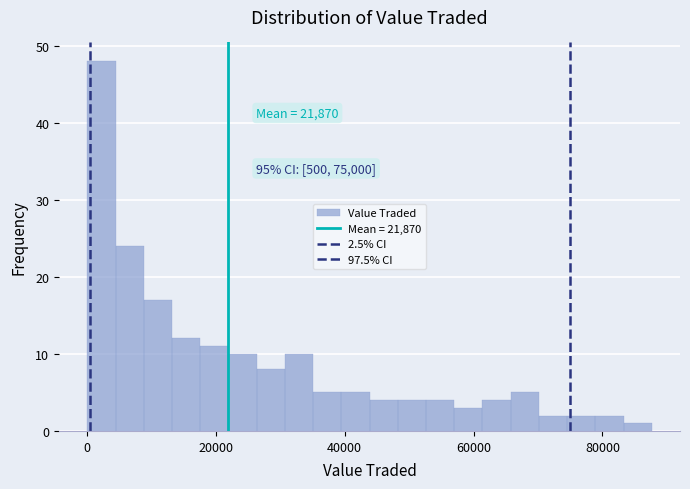

Read against the x-axis, roughly where is the centre of the tallest bar?

2000